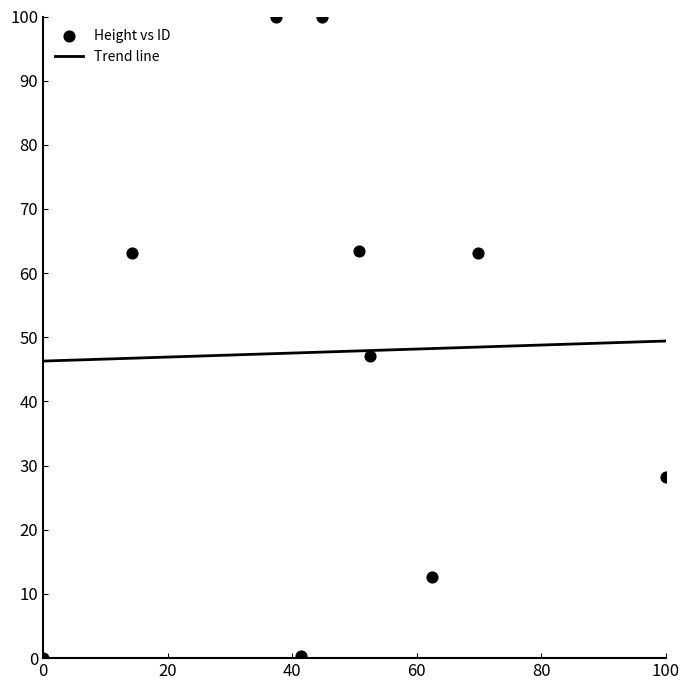

What Y value in the scatter plot is closest to 50?

47.0